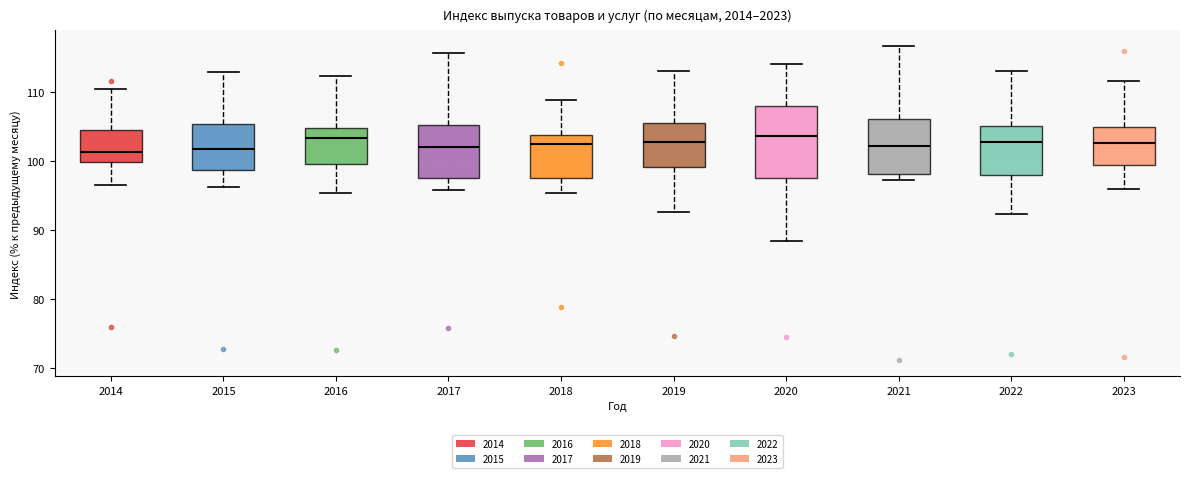

Comparing the boxes themselves (not the whiskers), which one is the tallest?

2020